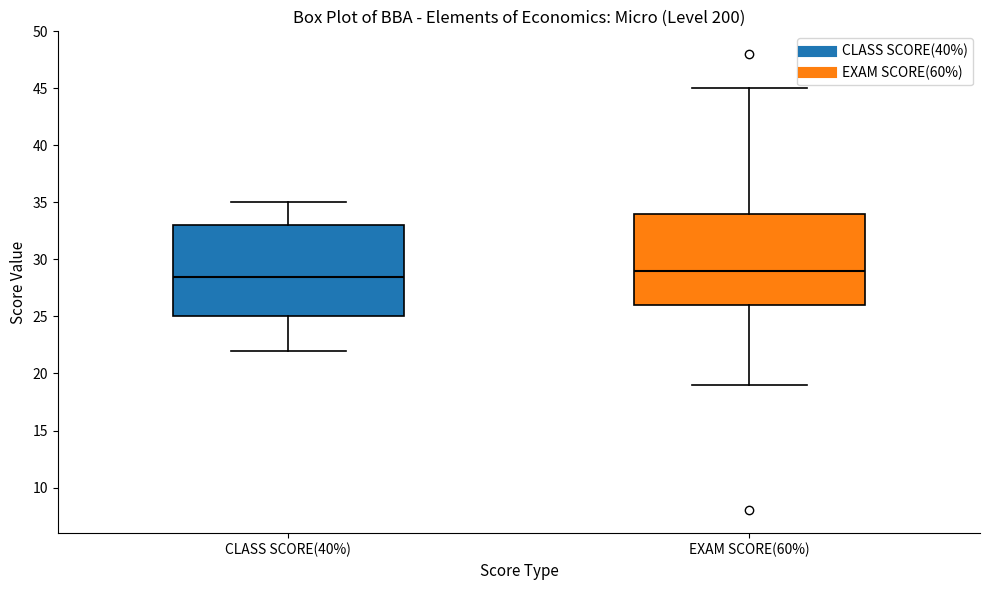

Where does the lower whisker of the box for EXAM SCORE(60%) end on the y-axis? The values are not printed on the chart, so give them approximately, as read against the axis.

19.0